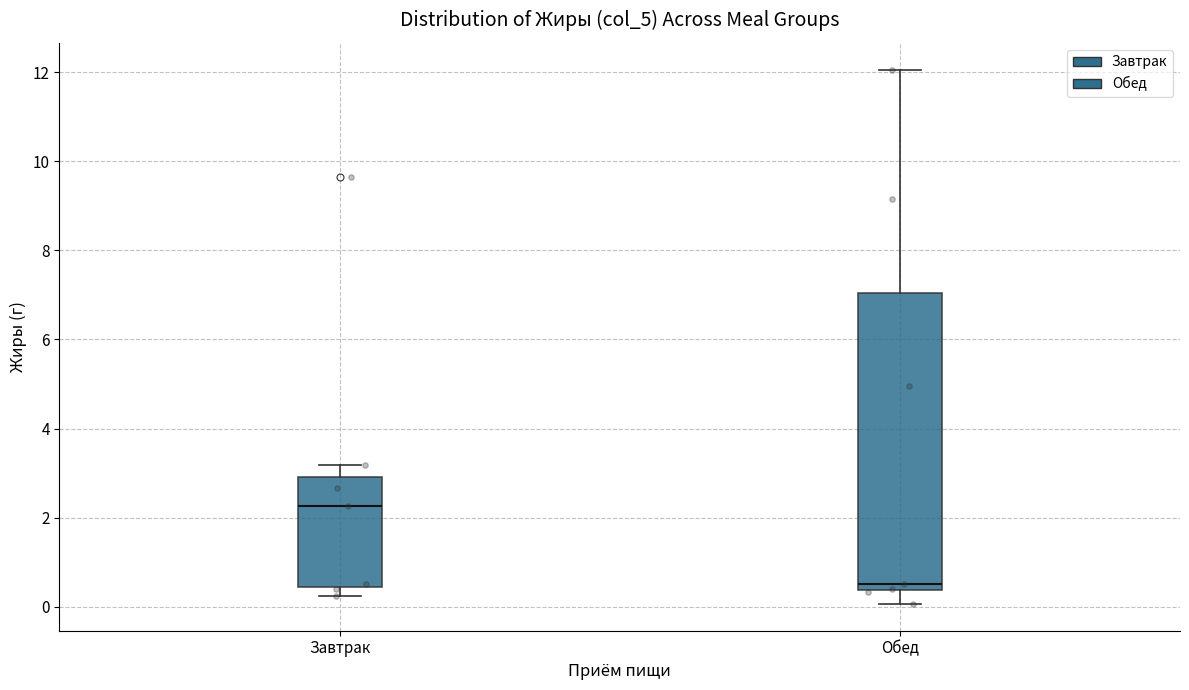

Reading left to right, transcribe this box plot: for each box, give where its median line is, the range the box spans, and where its two whiskers end, as read against the y-axis. The values are not printed on the chart, so give them approximately, as read against the axis.

Завтрак: median 2.2, box 0.4 to 3.0, whiskers 0.2 to 3.2
Обед: median 0.6, box 0.4 to 7.0, whiskers 0.0 to 12.0